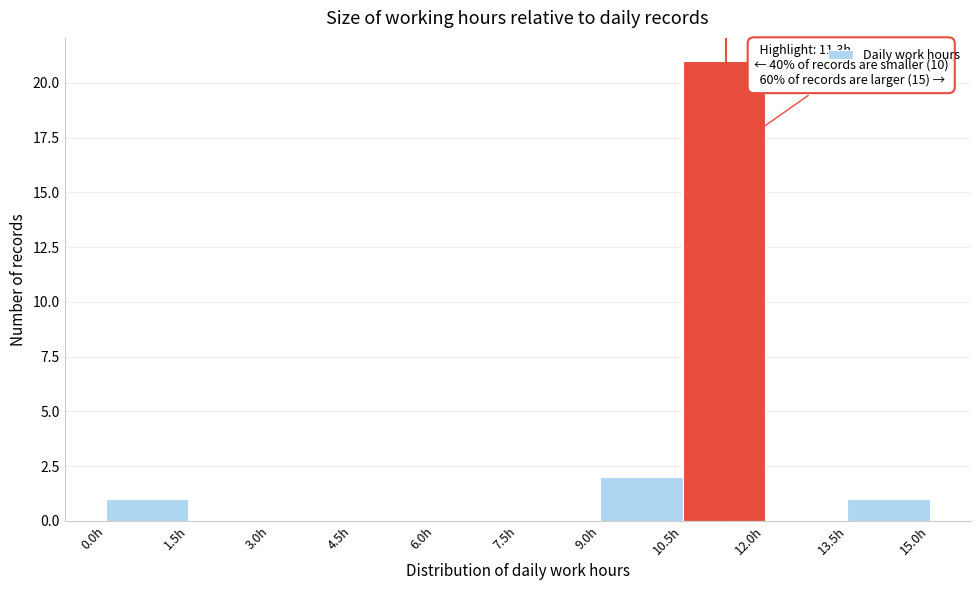

Over which range of the x-axis is the bar tallest?

10.5 to 12.0